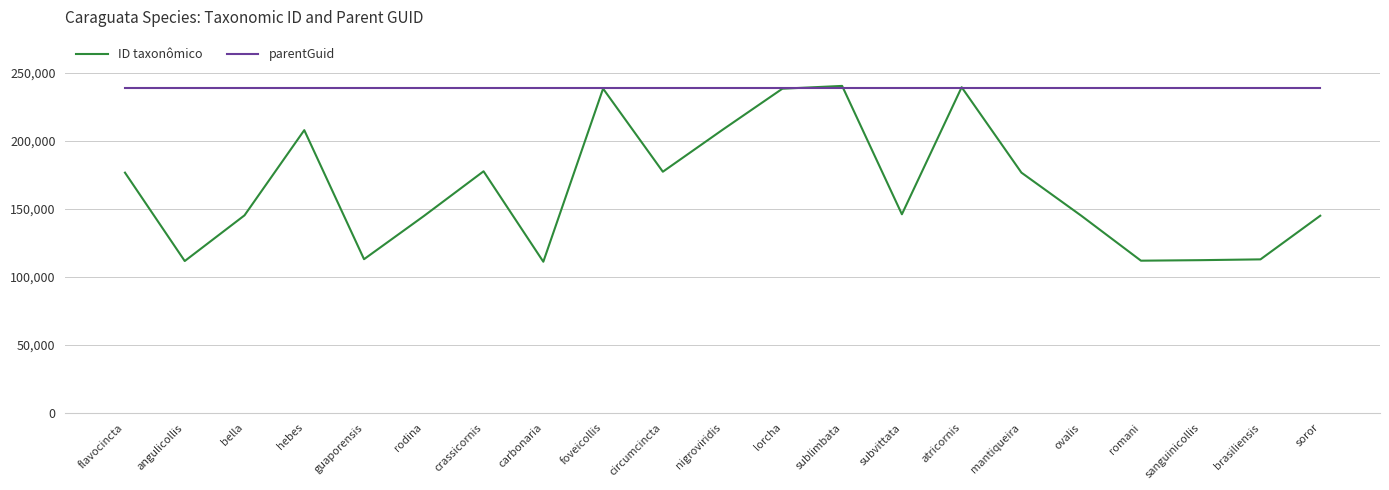

Which series has the largest range (max minus min)?

ID taxonômico